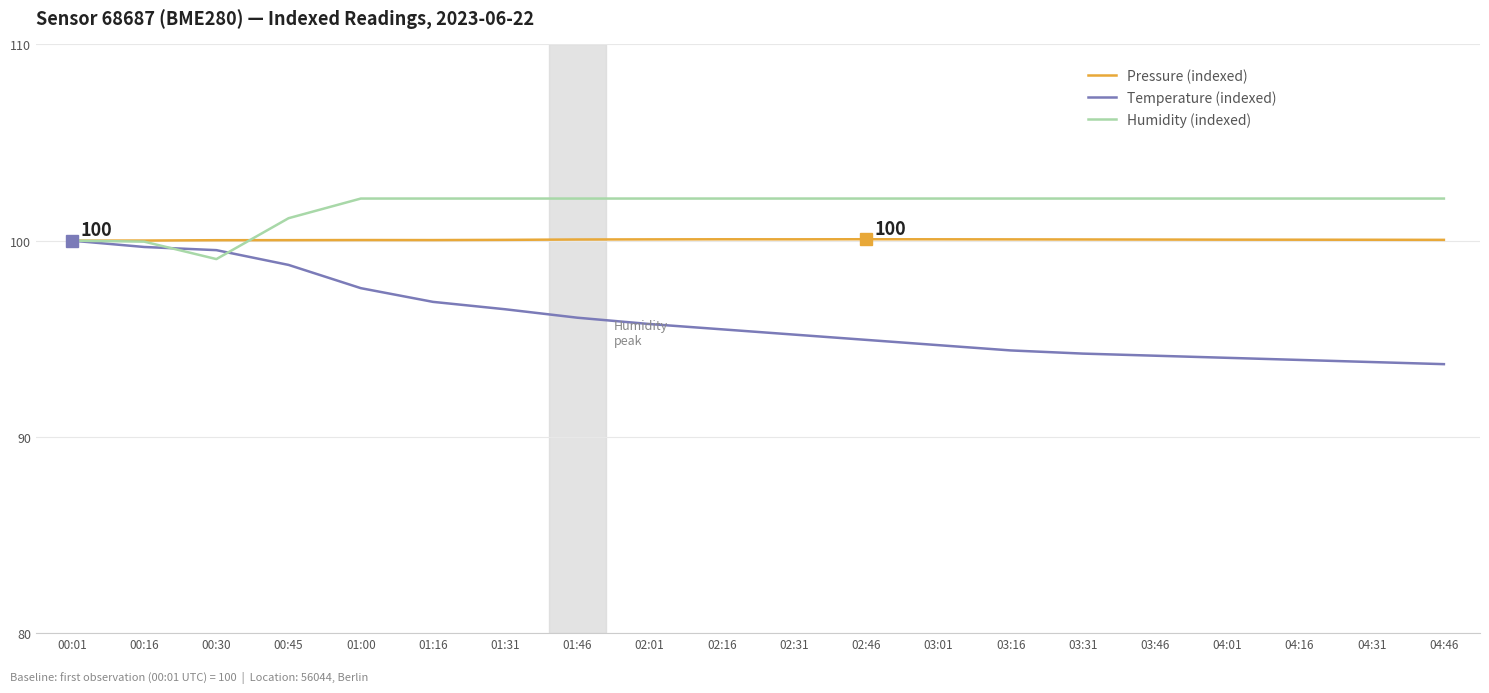

What is the difference between the highest and lowest values at 02:01?

6.4